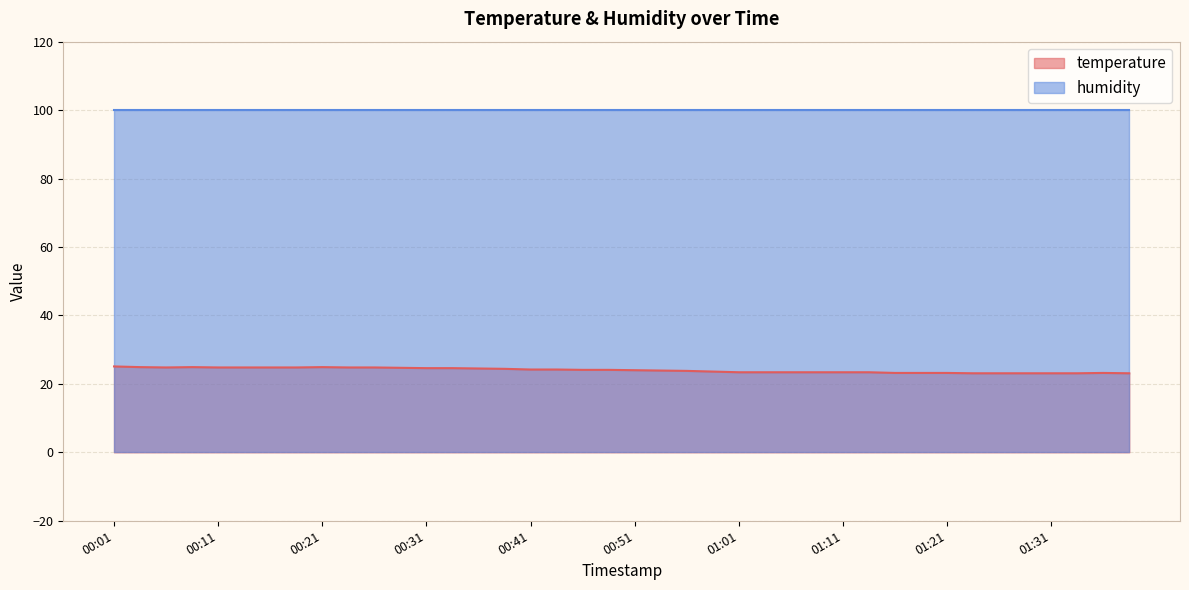

At which label is the value closest to 24?

00:51